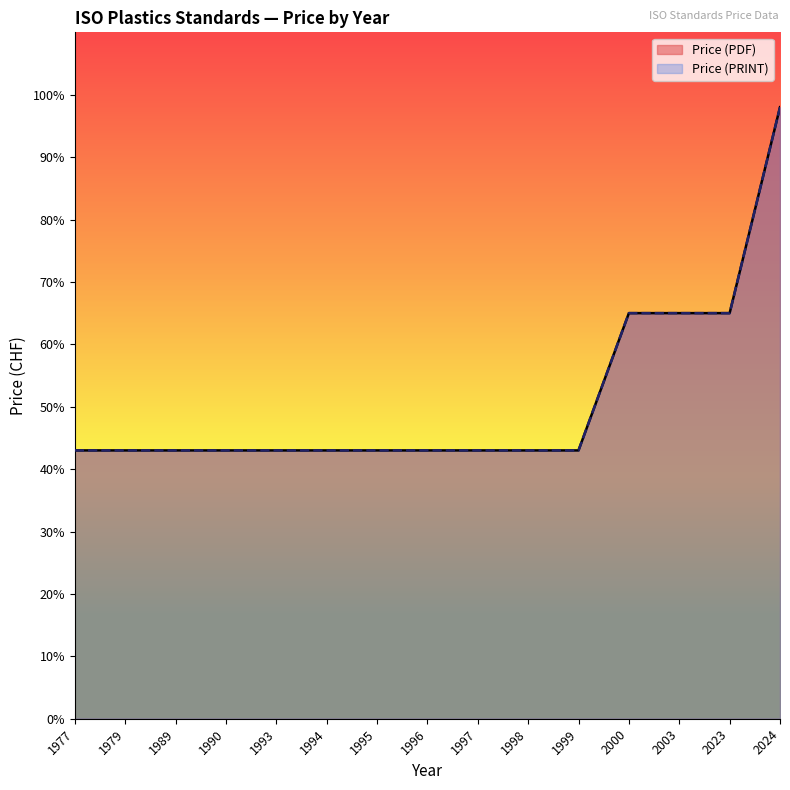

What is the sum of all Price (PDF) values?

766